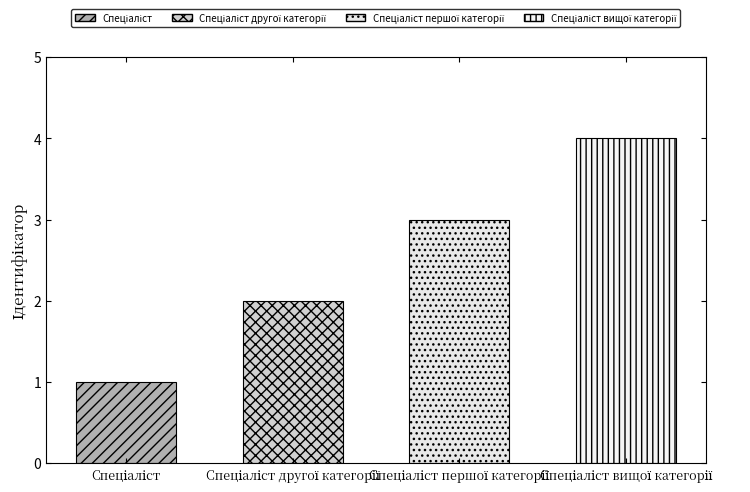

Reading left to right, transcribe all the data shown in this chart.

1	2	3	4